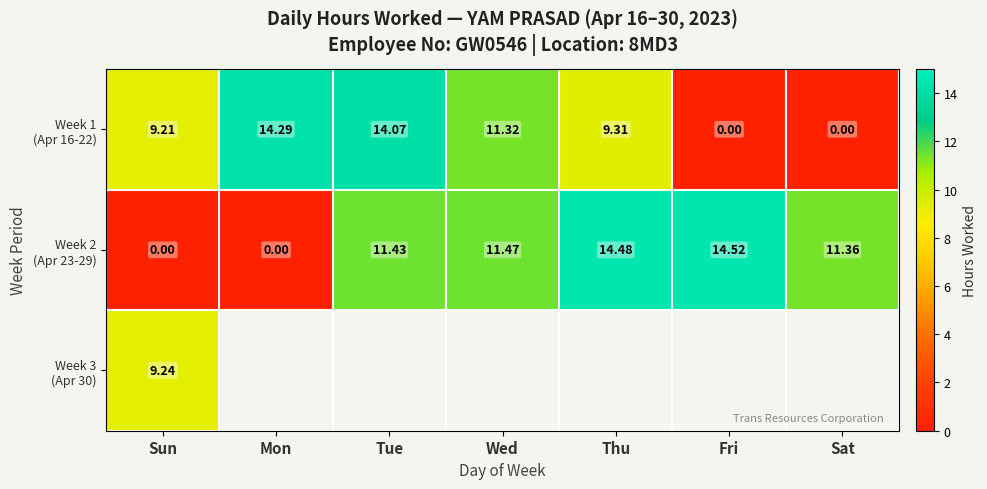

Which series has the widest spread of values?

Week 2 (Apr 23-29)